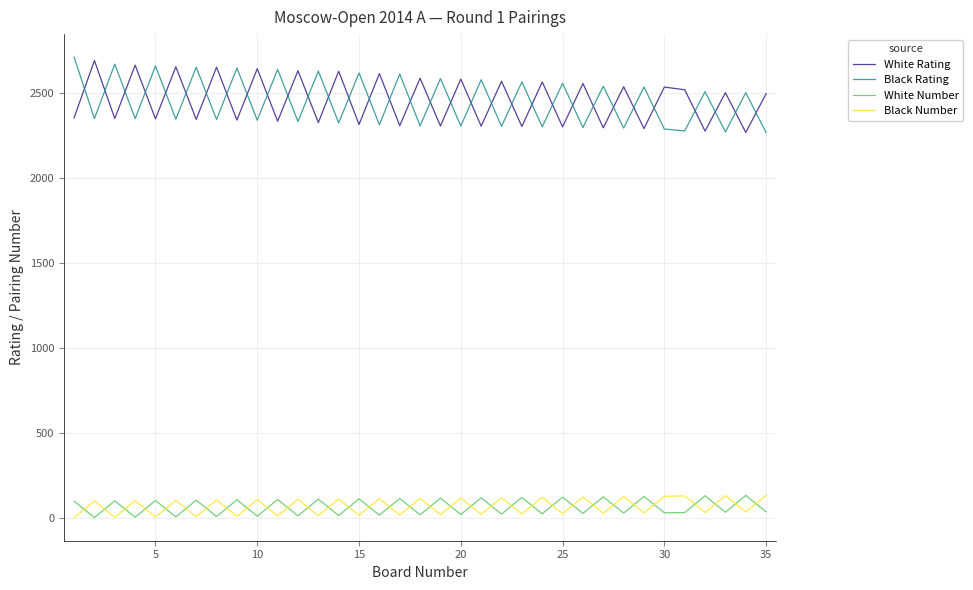

What is the difference between the maximum and minimum values in the White Number series?

130